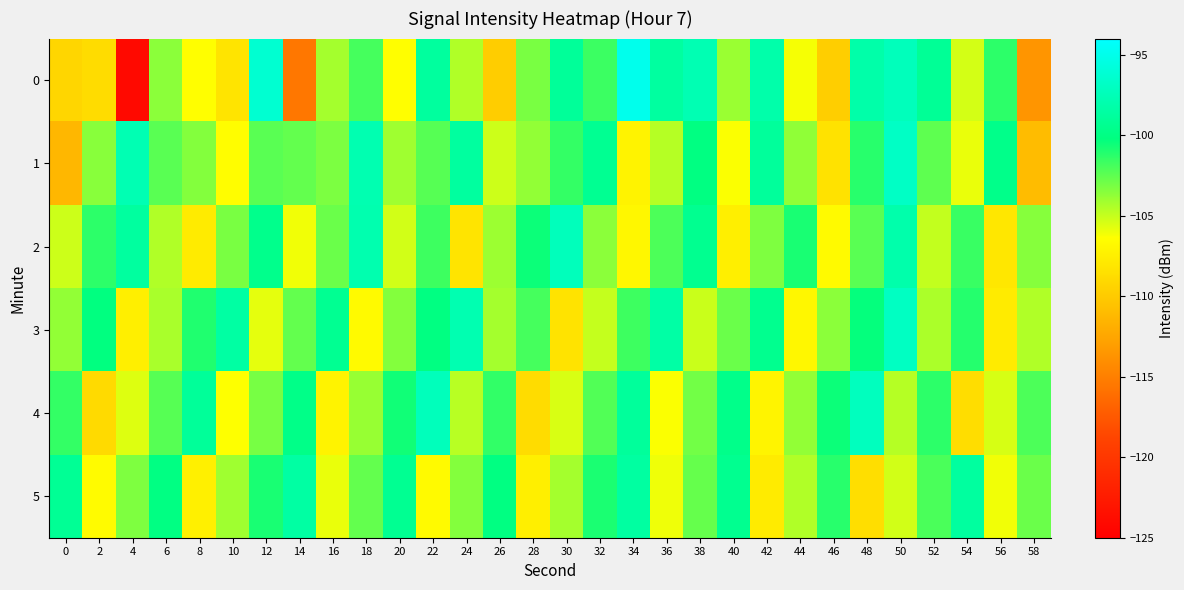

Reading left to right, transcribe all the data shown in this chart.

0: 0=-109.2	2=-108.8	4=-124.1	6=-103.6	8=-106.4	10=-108.2	12=-96.3	14=-115.5	16=-104.2	18=-101.9	20=-106.4	22=-98.7	24=-104.5	26=-109.8	28=-103.2	30=-99.0	32=-101.7	34=-94.9	36=-98.6	38=-97.7	40=-104.0	42=-98.1	44=-106.2	46=-109.7	48=-98.2	50=-97.3	52=-99.1	54=-105.3	56=-101.3	58=-113.6
1: 0=-111.3	2=-103.5	4=-97.7	6=-102.4	8=-103.4	10=-106.5	12=-102.4	14=-102.7	16=-103.2	18=-97.8	20=-104.1	22=-102.3	24=-98.7	26=-105.2	28=-103.8	30=-101.5	32=-99.3	34=-107.2	36=-104.6	38=-100.1	40=-106.3	42=-98.9	44=-103.7	46=-108.4	48=-101.2	50=-96.8	52=-102.5	54=-105.9	56=-99.7	58=-111.0
2: 0=-105.2	2=-101.3	4=-98.7	6=-104.5	8=-107.8	10=-103.2	12=-99.6	14=-106.1	16=-102.8	18=-97.9	20=-105.3	22=-101.7	24=-108.2	26=-104.0	28=-100.5	30=-97.3	32=-103.6	34=-106.9	36=-102.1	38=-99.4	40=-107.5	42=-103.3	44=-100.8	46=-106.7	48=-102.4	50=-98.1	52=-104.9	54=-101.6	56=-108.0	58=-103.5
3: 0=-103.8	2=-100.2	4=-107.5	6=-104.3	8=-101.0	10=-98.5	12=-105.8	14=-102.6	16=-99.3	18=-106.7	20=-103.4	22=-100.1	24=-97.8	26=-104.2	28=-101.9	30=-108.3	32=-105.0	34=-101.7	36=-98.4	38=-105.1	40=-102.8	42=-99.5	44=-106.9	46=-103.6	48=-100.3	50=-97.0	52=-104.4	54=-101.1	56=-107.8	58=-104.5
4: 0=-101.5	2=-108.9	4=-105.6	6=-102.3	8=-99.0	10=-106.4	12=-103.1	14=-99.8	16=-107.2	18=-103.9	20=-100.6	22=-97.3	24=-104.7	26=-101.4	28=-108.8	30=-105.5	32=-102.2	34=-98.9	36=-106.3	38=-103.0	40=-99.7	42=-107.1	44=-103.8	46=-100.5	48=-97.2	50=-104.6	52=-101.3	54=-108.7	56=-105.4	58=-102.1
5: 0=-99.2	2=-106.6	4=-103.3	6=-100.0	8=-107.4	10=-104.1	12=-100.8	14=-98.5	16=-105.9	18=-102.6	20=-99.3	22=-106.7	24=-103.4	26=-100.1	28=-107.5	30=-104.2	32=-100.9	34=-98.6	36=-106.0	38=-102.7	40=-99.4	42=-107.8	44=-104.5	46=-101.2	48=-108.6	50=-105.3	52=-102.0	54=-98.7	56=-106.1	58=-102.8